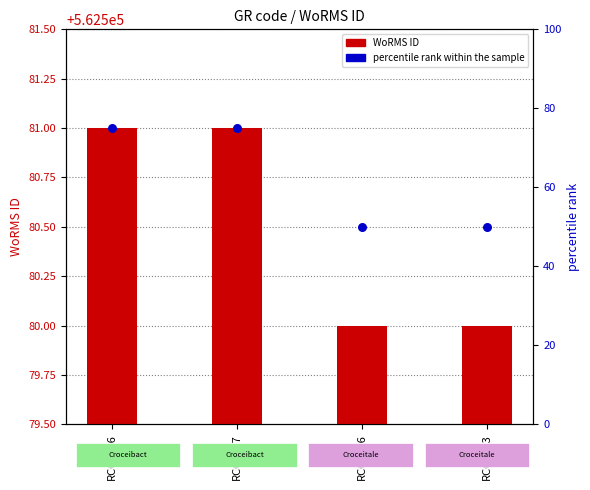

Which series contains the highest Y value?

percentile rank within the sample